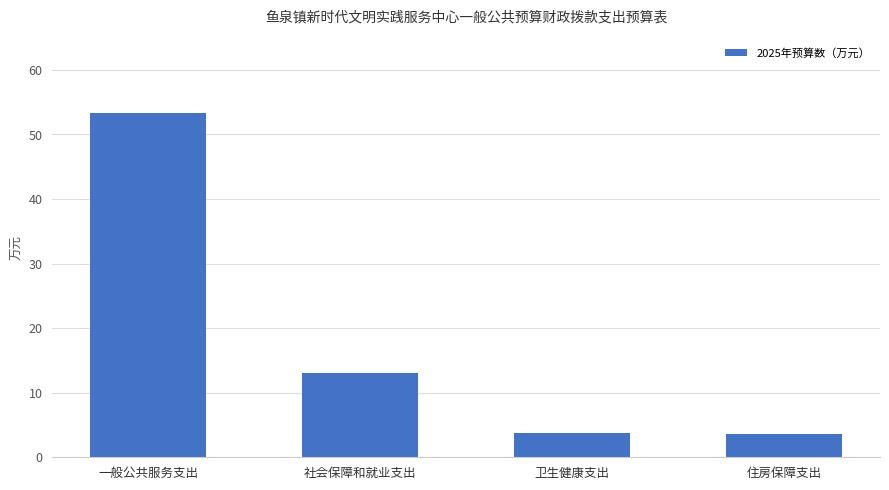

Between 社会保障和就业支出 and 一般公共服务支出, which is larger?

一般公共服务支出